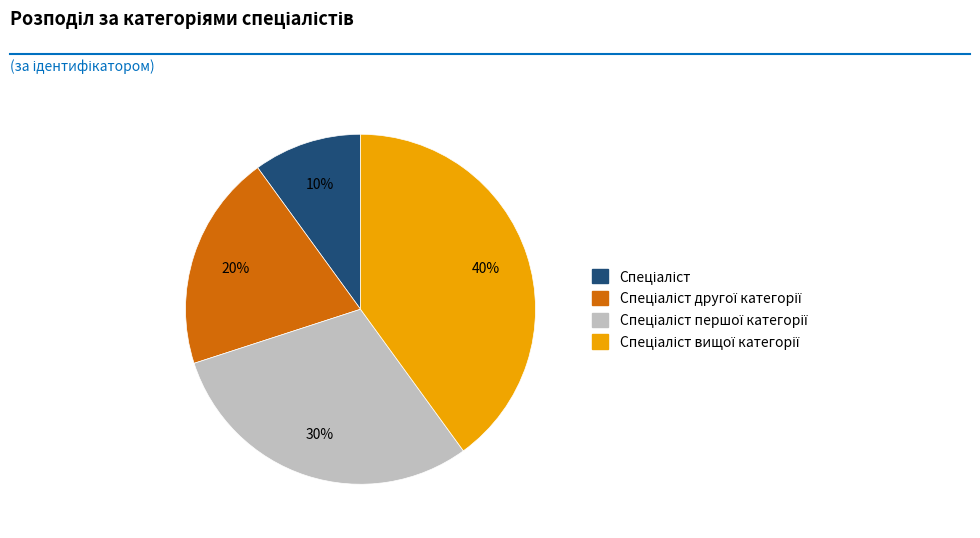

To the nearest percent, what is the difference between the largest and smallest slice percentages?

30%